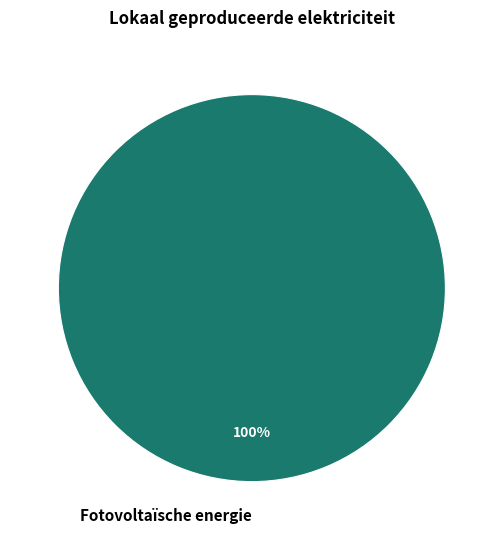

To the nearest percent, what percentage of the pie is Fotovoltaïsche energie?

100%